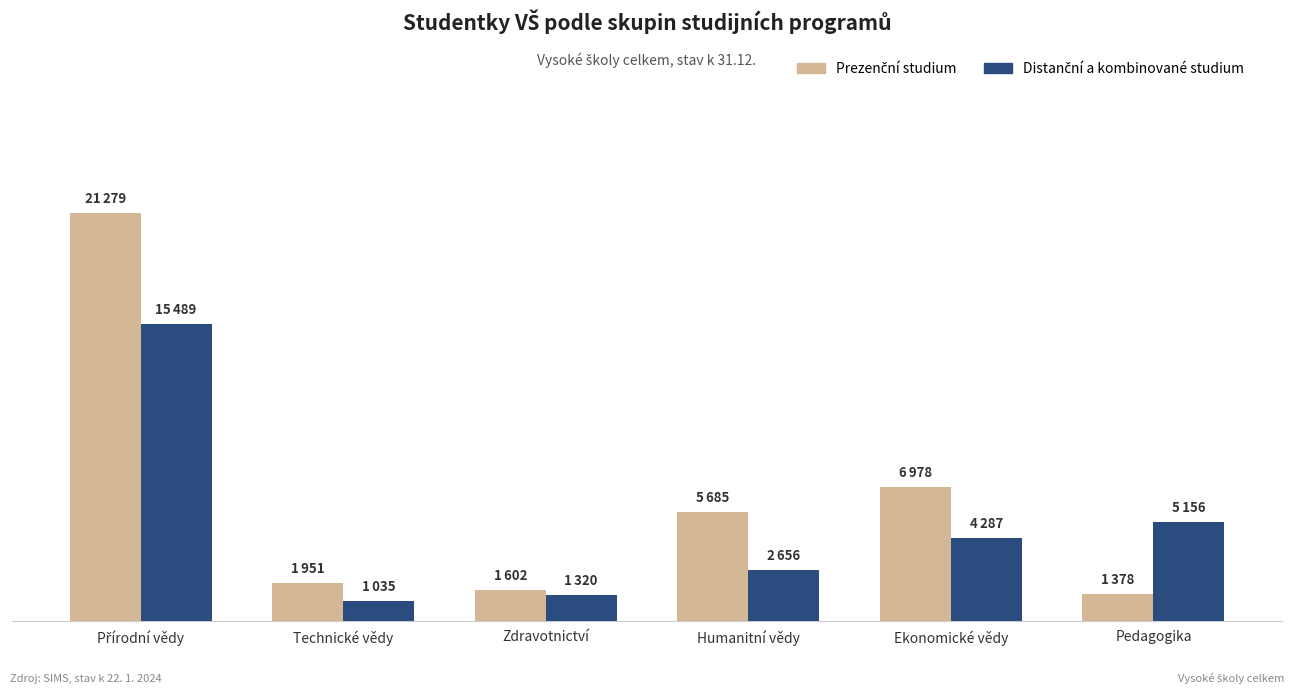

Does the chart contain stacked bars?

No